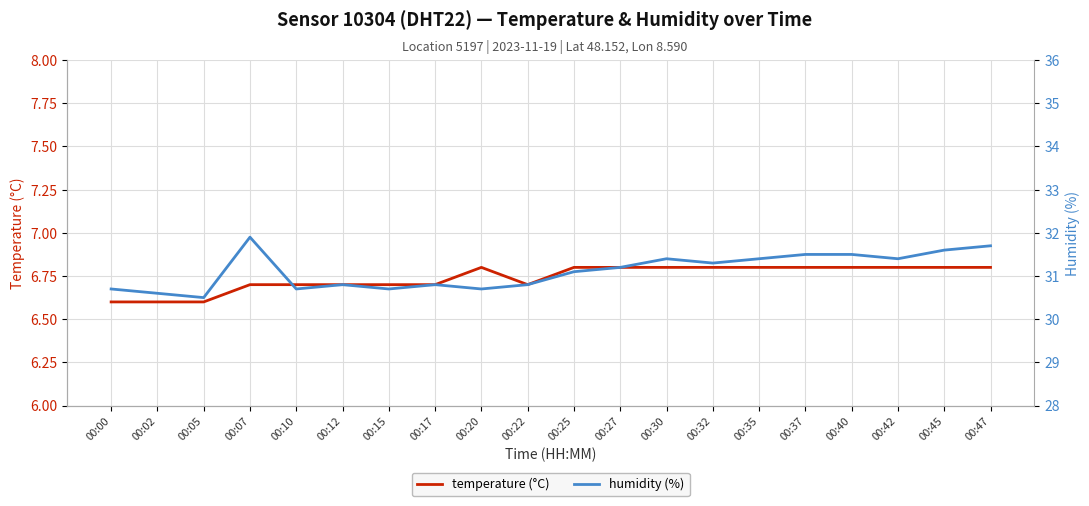

Which series changed the most between 00:07 and 00:42?

humidity (%)